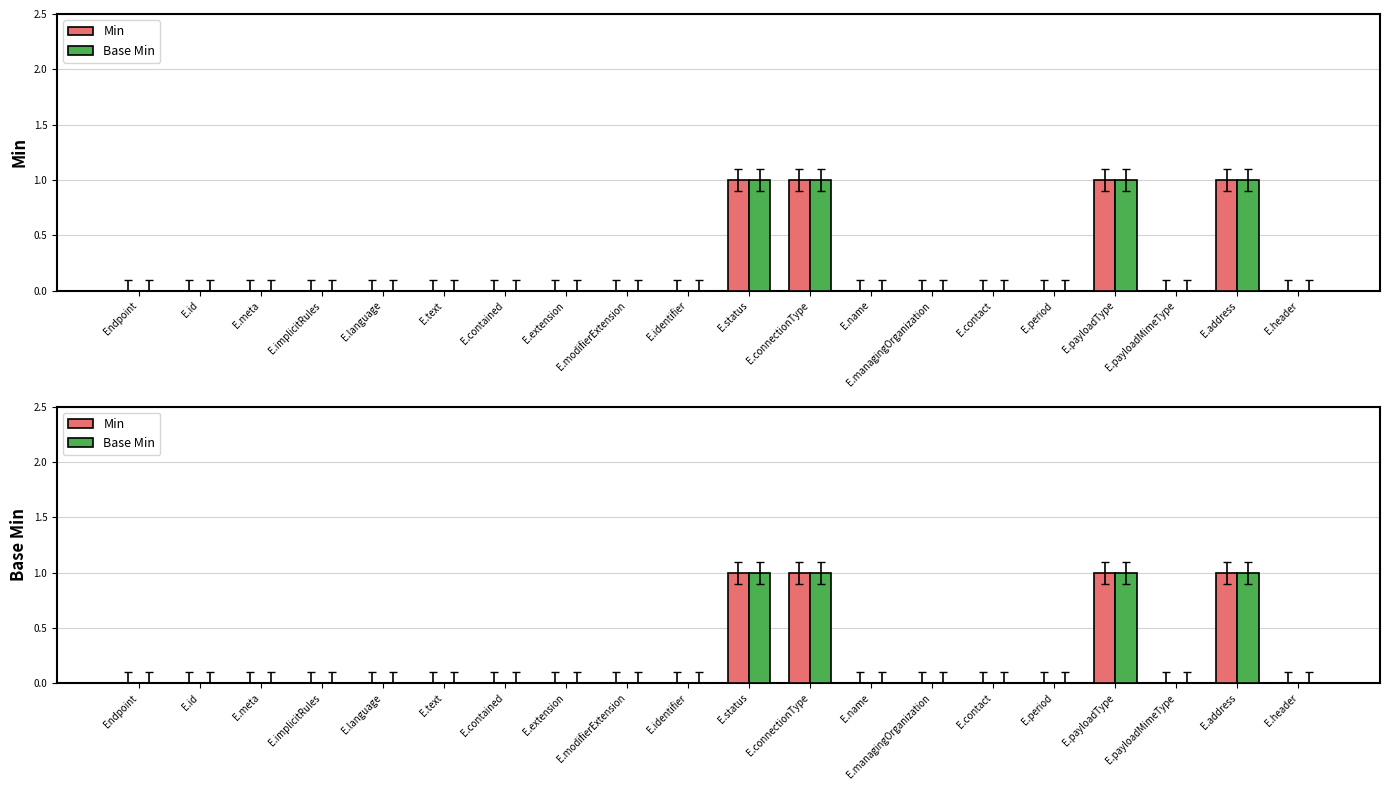

What is the difference between the maximum and minimum values in the Base Min series?

1